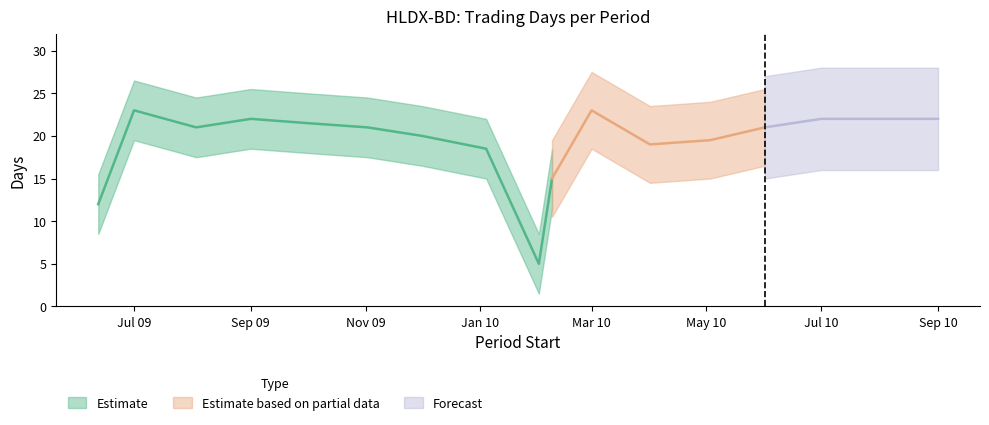

The chart shows a value of 19.5 at 2010-05-03. True or false?

True